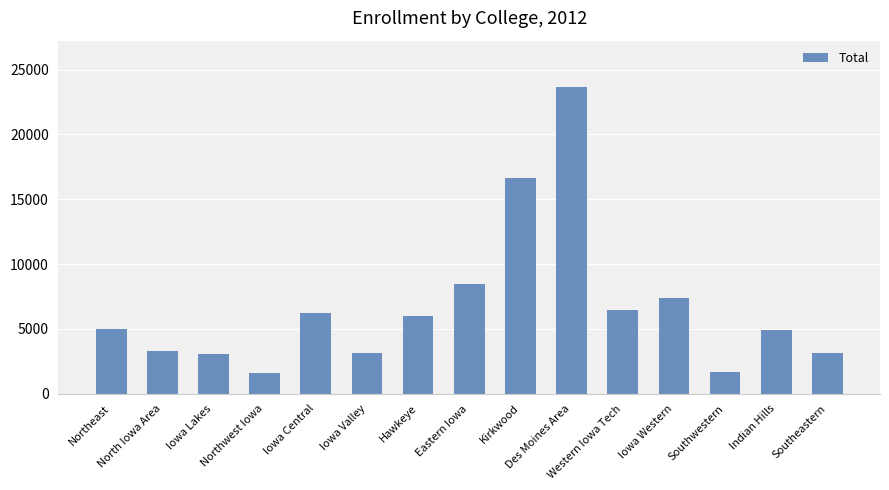

What is the average value?

6701